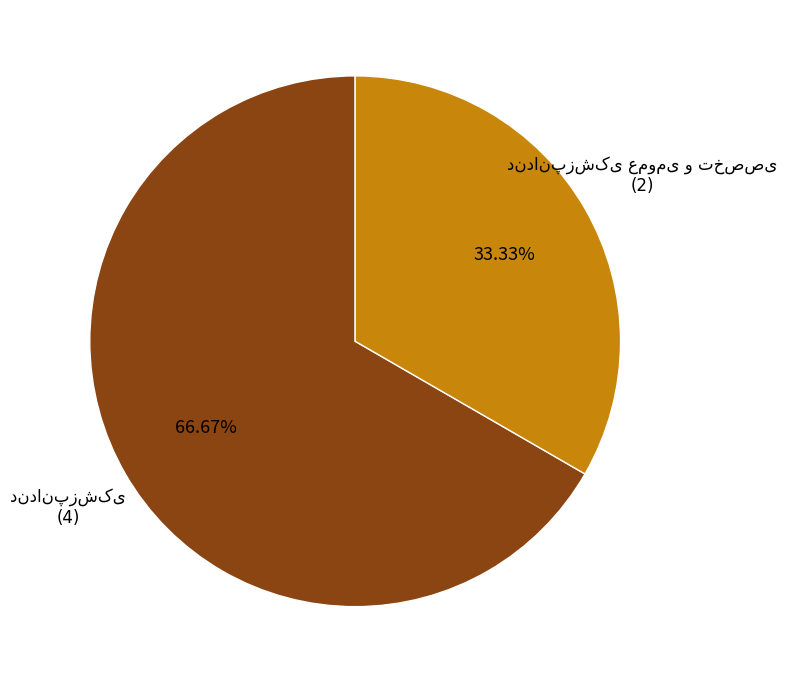

Is there any slice that represents more than half of the pie?

Yes